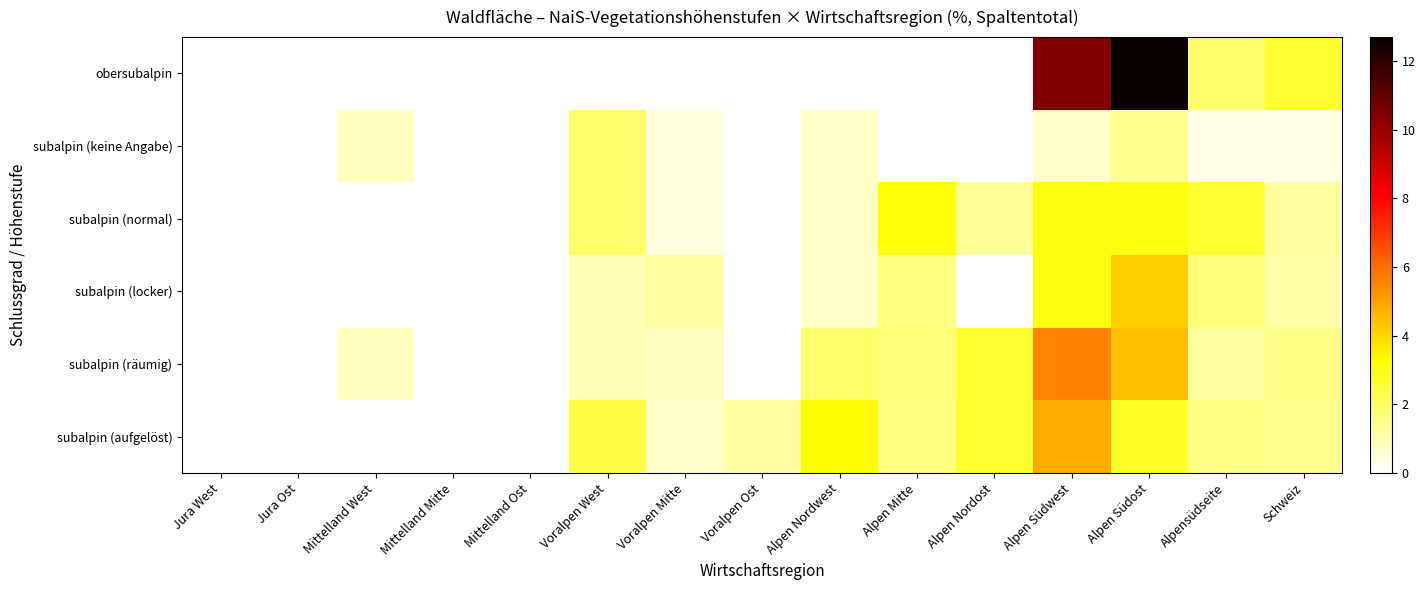

Reading left to right, list all the values displayed in this chart.

obersubalpin: Jura West=0.0	Jura Ost=0.0	Mittelland West=0.0	Mittelland Mitte=0.0	Mittelland Ost=0.0	Voralpen West=0.0	Voralpen Mitte=0.0	Voralpen Ost=0.0	Alpen Nordwest=0.0	Alpen Mitte=0.0	Alpen Nordost=0.0	Alpen Südwest=10.4	Alpen Südost=12.7	Alpensüdseite=1.9	Schweiz=2.6
subalpin (keine Angabe): Jura West=0.0	Jura Ost=0.0	Mittelland West=0.8	Mittelland Mitte=0.0	Mittelland Ost=0.0	Voralpen West=1.9	Voralpen Mitte=0.4	Voralpen Ost=0.0	Alpen Nordwest=0.7	Alpen Mitte=0.0	Alpen Nordost=0.0	Alpen Südwest=0.7	Alpen Südost=1.4	Alpensüdseite=0.3	Schweiz=0.3
subalpin (normal): Jura West=0.0	Jura Ost=0.0	Mittelland West=0.0	Mittelland Mitte=0.0	Mittelland Ost=0.0	Voralpen West=1.9	Voralpen Mitte=0.4	Voralpen Ost=0.0	Alpen Nordwest=0.7	Alpen Mitte=3.1	Alpen Nordost=1.3	Alpen Südwest=3.0	Alpen Südost=3.0	Alpensüdseite=2.6	Schweiz=1.2
subalpin (locker): Jura West=0.0	Jura Ost=0.0	Mittelland West=0.0	Mittelland Mitte=0.0	Mittelland Ost=0.0	Voralpen West=0.9	Voralpen Mitte=1.2	Voralpen Ost=0.0	Alpen Nordwest=0.7	Alpen Mitte=1.6	Alpen Nordost=0.0	Alpen Südwest=3.0	Alpen Südost=4.1	Alpensüdseite=1.7	Schweiz=1.1
subalpin (räumig): Jura West=0.0	Jura Ost=0.0	Mittelland West=0.8	Mittelland Mitte=0.0	Mittelland Ost=0.0	Voralpen West=0.9	Voralpen Mitte=0.8	Voralpen Ost=0.0	Alpen Nordwest=1.9	Alpen Mitte=1.7	Alpen Nordost=2.6	Alpen Südwest=5.6	Alpen Südost=4.5	Alpensüdseite=1.2	Schweiz=1.5
subalpin (aufgelöst): Jura West=0.0	Jura Ost=0.0	Mittelland West=0.0	Mittelland Mitte=0.0	Mittelland Ost=0.0	Voralpen West=2.3	Voralpen Mitte=0.7	Voralpen Ost=1.2	Alpen Nordwest=3.3	Alpen Mitte=1.6	Alpen Nordost=2.6	Alpen Südwest=4.8	Alpen Südost=2.7	Alpensüdseite=1.5	Schweiz=1.4